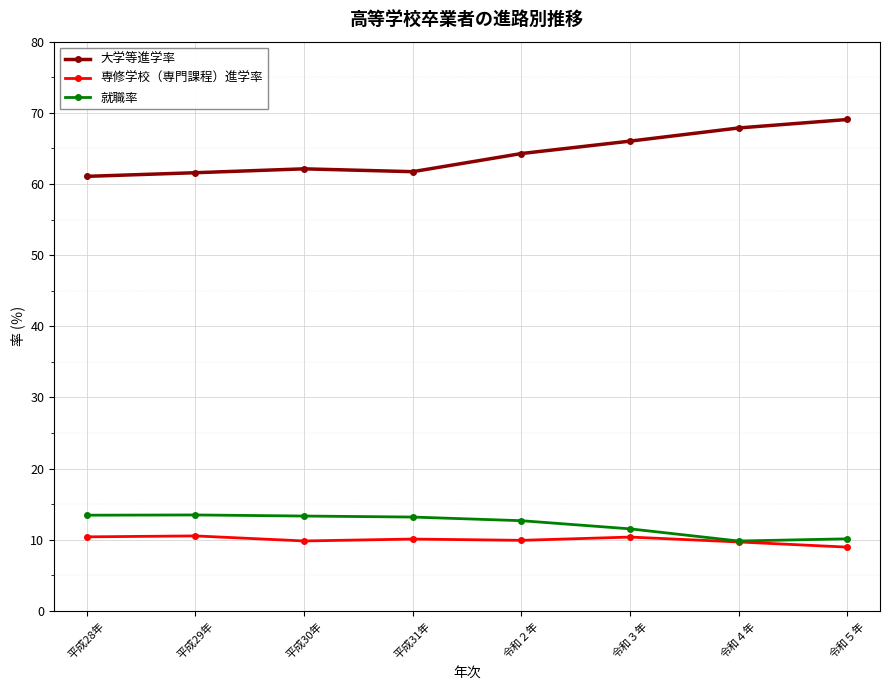

What is the total value across all series at 令和３年?

87.9